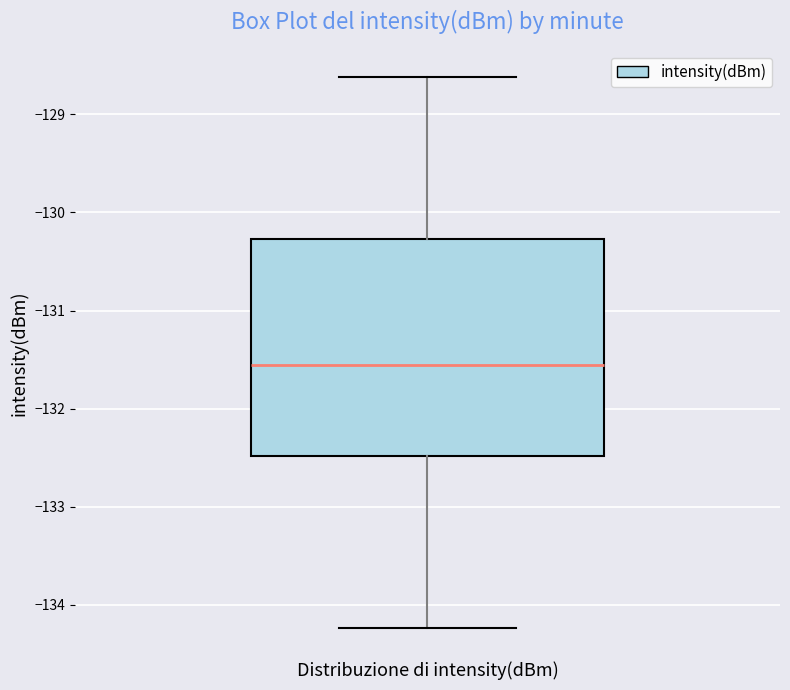

Read this box plot against the y-axis: the position of the median line, the range covered by the box, and the ends of both whiskers. The values are not printed on the chart, so give them approximately, as read against the axis.

median -131.6, box -132.5 to -130.3, whiskers -134.2 to -128.6